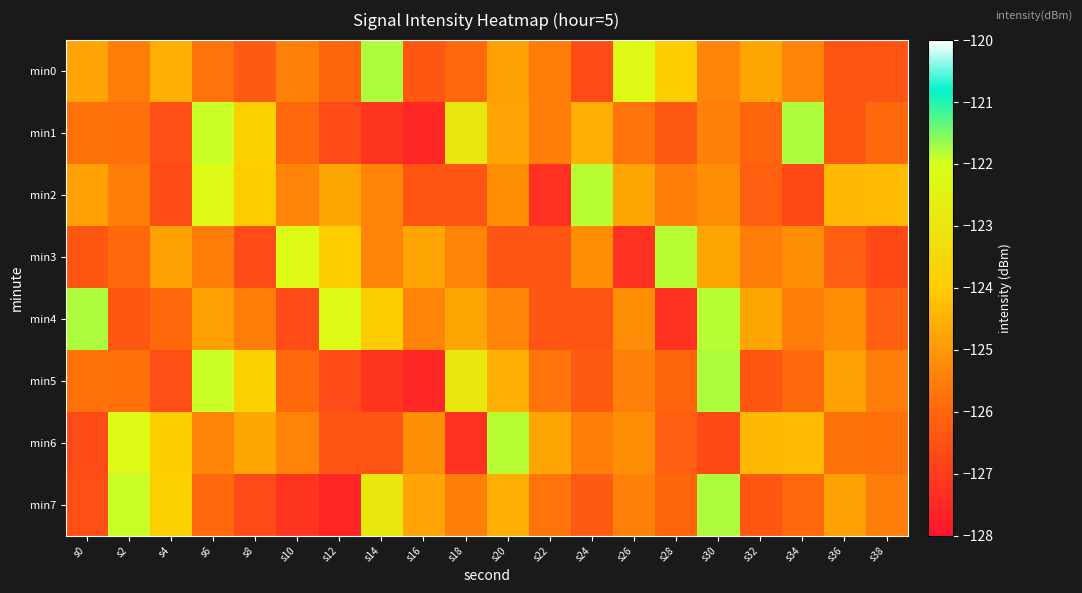

Reading left to right, what are all the values shown in this chart?

min0: s0=-124.8	s2=-125.5	s4=-124.6	s6=-125.7	s8=-126.3	s10=-125.5	s12=-126.0	s14=-121.8	s16=-126.4	s18=-125.9	s20=-124.9	s22=-125.5	s24=-126.6	s26=-122.2	s28=-124.0	s30=-125.4	s32=-124.7	s34=-125.4	s36=-126.4	s38=-126.4
min1: s0=-125.8	s2=-125.8	s4=-126.6	s6=-121.9	s8=-123.9	s10=-125.9	s12=-126.7	s14=-127.2	s16=-127.5	s18=-122.9	s20=-124.8	s22=-125.5	s24=-124.6	s26=-125.7	s28=-126.3	s30=-125.5	s32=-126.0	s34=-121.8	s36=-126.4	s38=-125.9
min2: s0=-124.9	s2=-125.5	s4=-126.6	s6=-122.2	s8=-124.0	s10=-125.4	s12=-124.7	s14=-125.4	s16=-126.4	s18=-126.4	s20=-125.2	s22=-127.3	s24=-121.8	s26=-124.7	s28=-125.5	s30=-125.2	s32=-126.1	s34=-126.7	s36=-124.3	s38=-124.3
min3: s0=-126.4	s2=-125.9	s4=-124.9	s6=-125.5	s8=-126.6	s10=-122.2	s12=-124.0	s14=-125.4	s16=-124.7	s18=-125.4	s20=-126.4	s22=-126.4	s24=-125.2	s26=-127.3	s28=-121.8	s30=-124.7	s32=-125.5	s34=-125.2	s36=-126.1	s38=-126.7
min4: s0=-121.8	s2=-126.4	s4=-125.9	s6=-124.9	s8=-125.5	s10=-126.6	s12=-122.2	s14=-124.0	s16=-125.4	s18=-124.7	s20=-125.4	s22=-126.4	s24=-126.4	s26=-125.2	s28=-127.3	s30=-121.8	s32=-124.7	s34=-125.5	s36=-125.2	s38=-126.1
min5: s0=-125.8	s2=-125.8	s4=-126.6	s6=-121.9	s8=-123.9	s10=-125.9	s12=-126.7	s14=-127.2	s16=-127.5	s18=-122.9	s20=-124.6	s22=-125.7	s24=-126.3	s26=-125.5	s28=-126.0	s30=-121.8	s32=-126.4	s34=-125.9	s36=-124.9	s38=-125.5
min6: s0=-126.6	s2=-122.2	s4=-124.0	s6=-125.4	s8=-124.7	s10=-125.4	s12=-126.4	s14=-126.4	s16=-125.2	s18=-127.3	s20=-121.8	s22=-124.7	s24=-125.5	s26=-125.2	s28=-126.1	s30=-126.7	s32=-124.3	s34=-124.3	s36=-125.8	s38=-125.8
min7: s0=-126.6	s2=-121.9	s4=-123.9	s6=-125.9	s8=-126.7	s10=-127.2	s12=-127.5	s14=-122.9	s16=-124.8	s18=-125.5	s20=-124.6	s22=-125.7	s24=-126.3	s26=-125.5	s28=-126.0	s30=-121.8	s32=-126.4	s34=-125.9	s36=-124.9	s38=-125.5